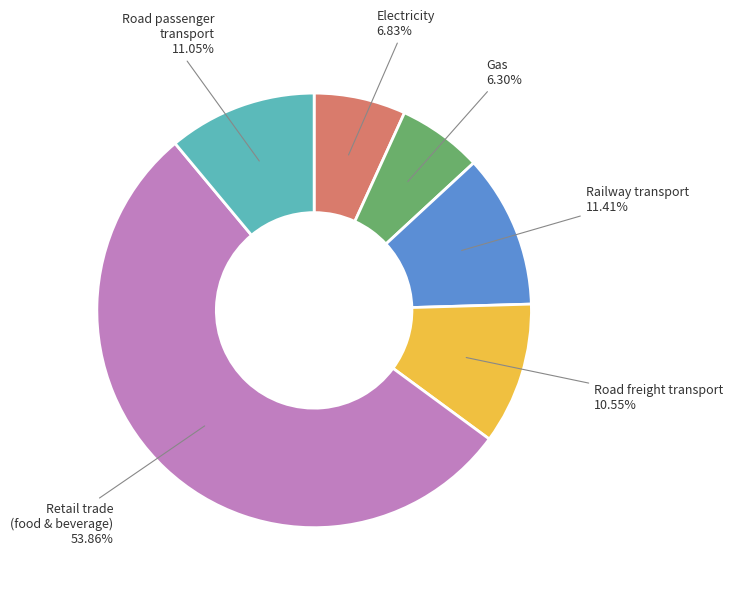

Does any single category account for the majority?

Yes